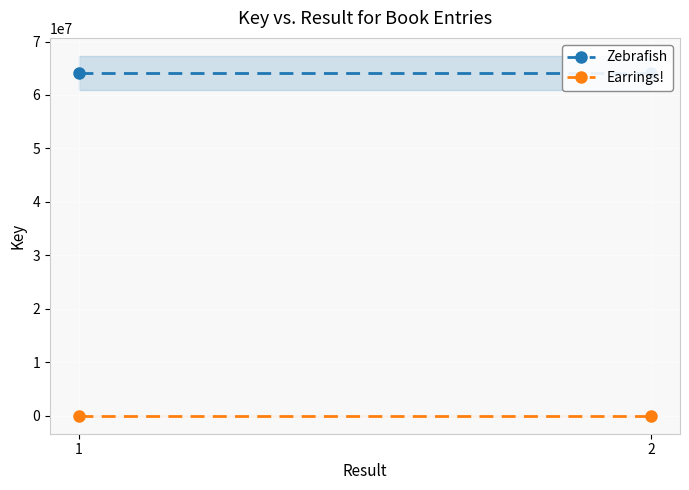

What is the maximum value for Zebrafish?

64110513